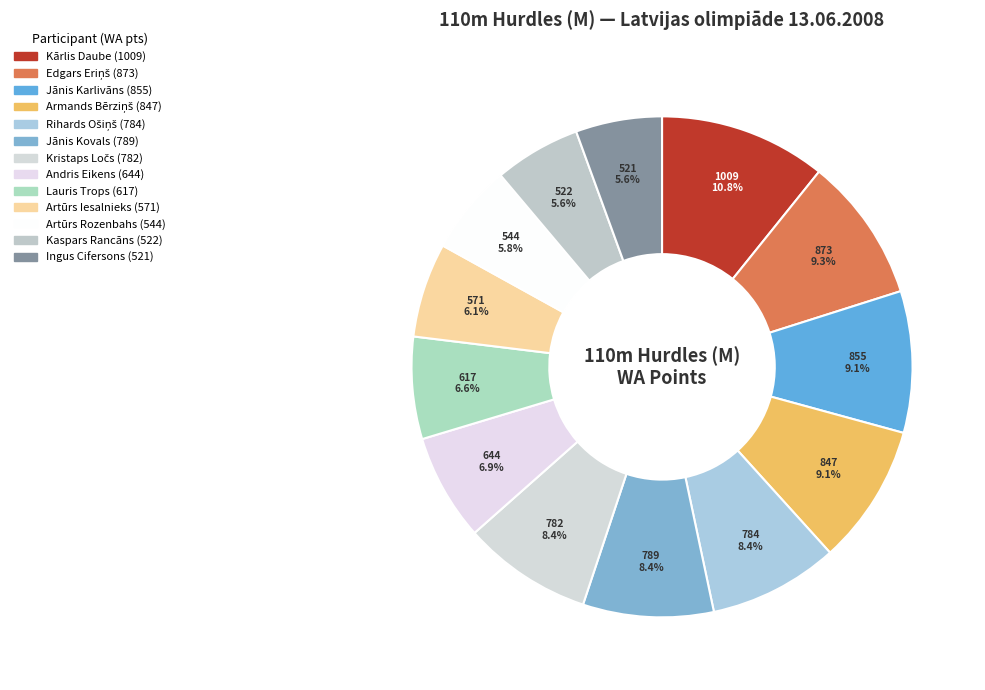

How many segments does this pie chart have?

13